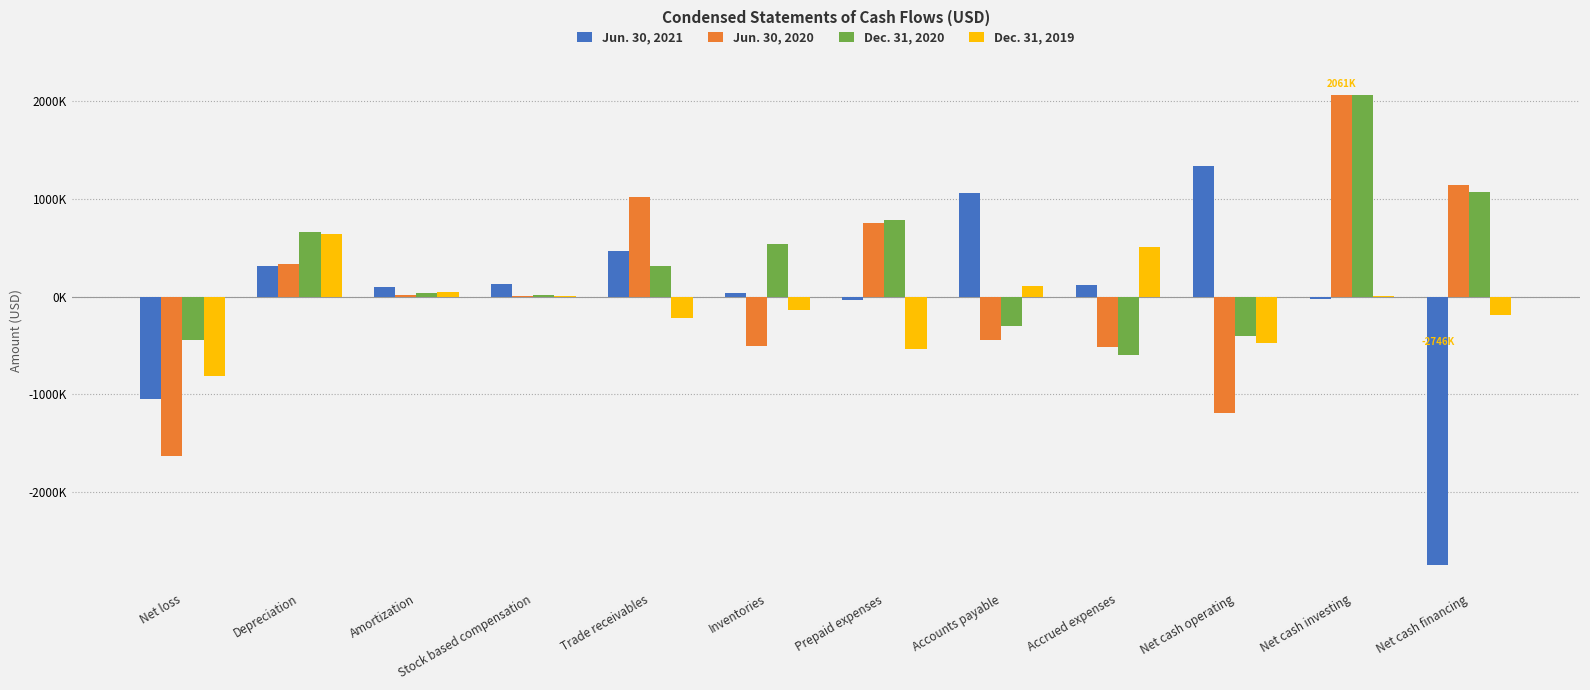

List the series in order of their overall mean, lowest first.

Dec. 31, 2019, Jun. 30, 2021, Jun. 30, 2020, Dec. 31, 2020